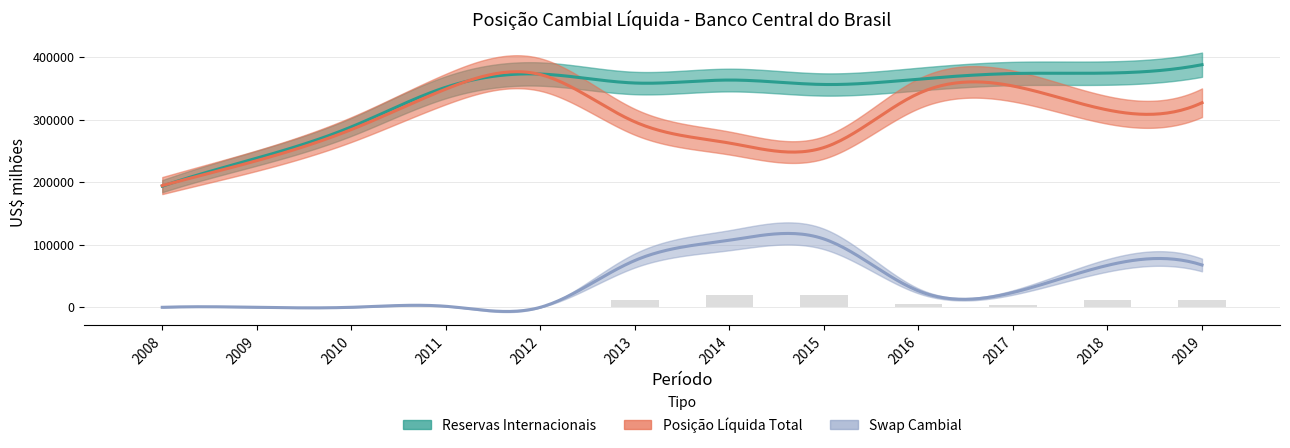

Which category has the lowest value in the Swap Cambial series?

2008